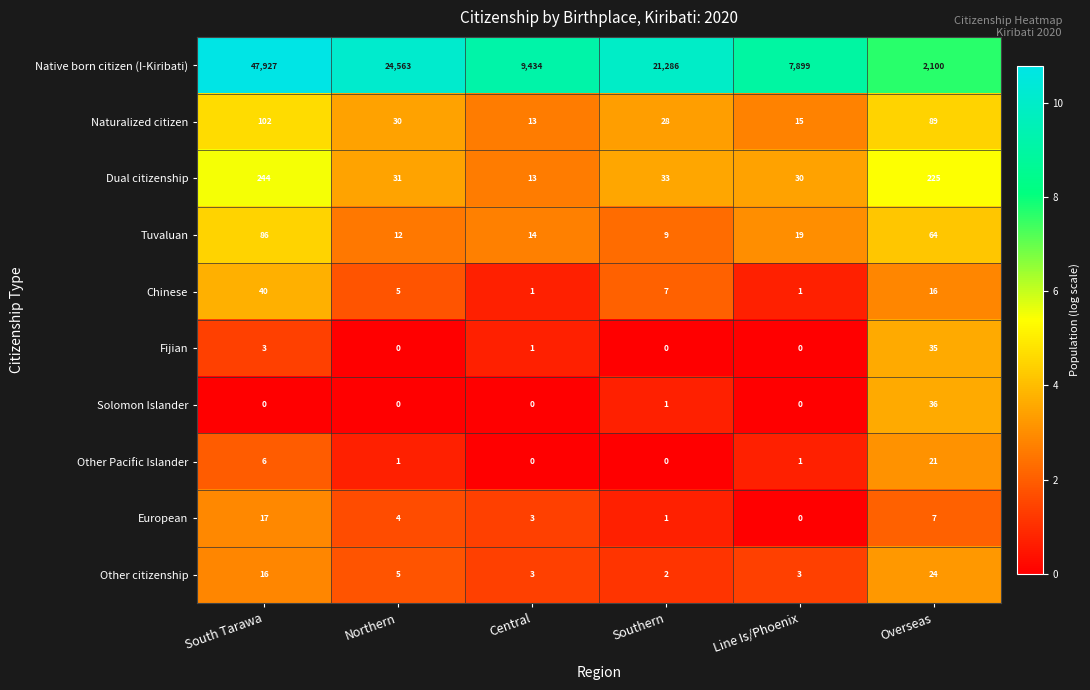

What is the sum of all European values?

32